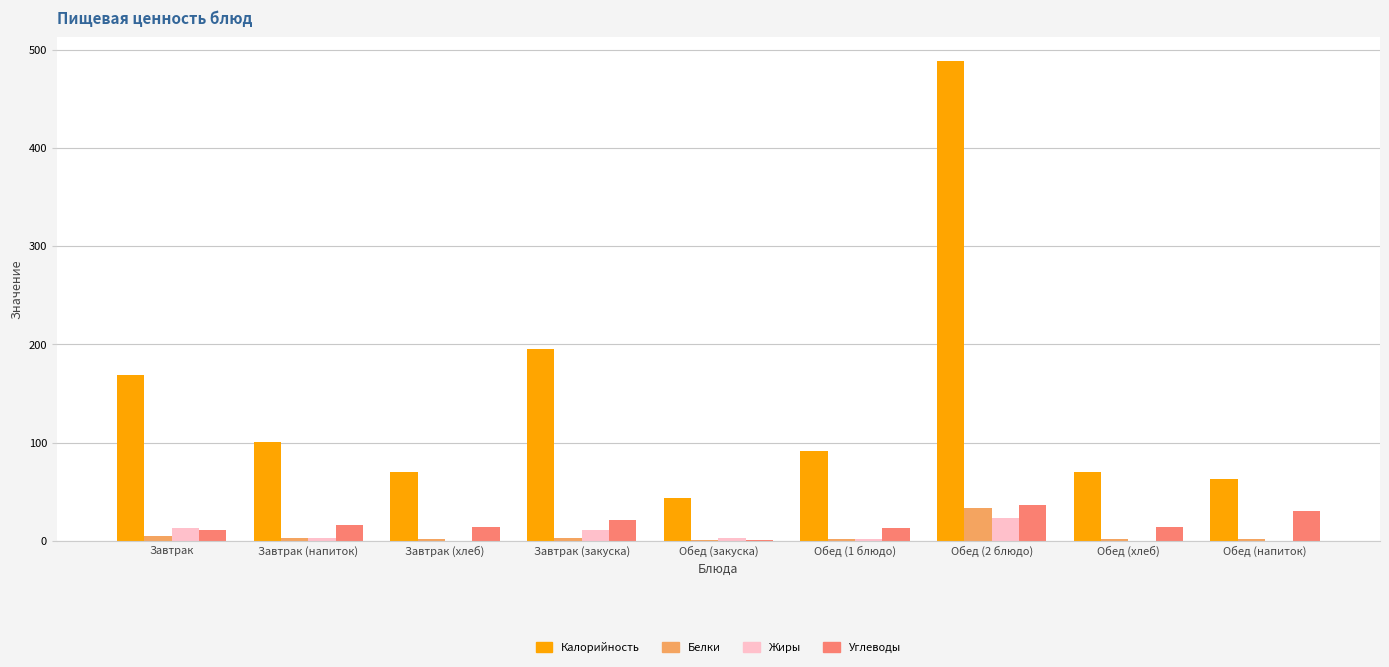

At which label does Жиры reach its peak?

Обед (2 блюдо)